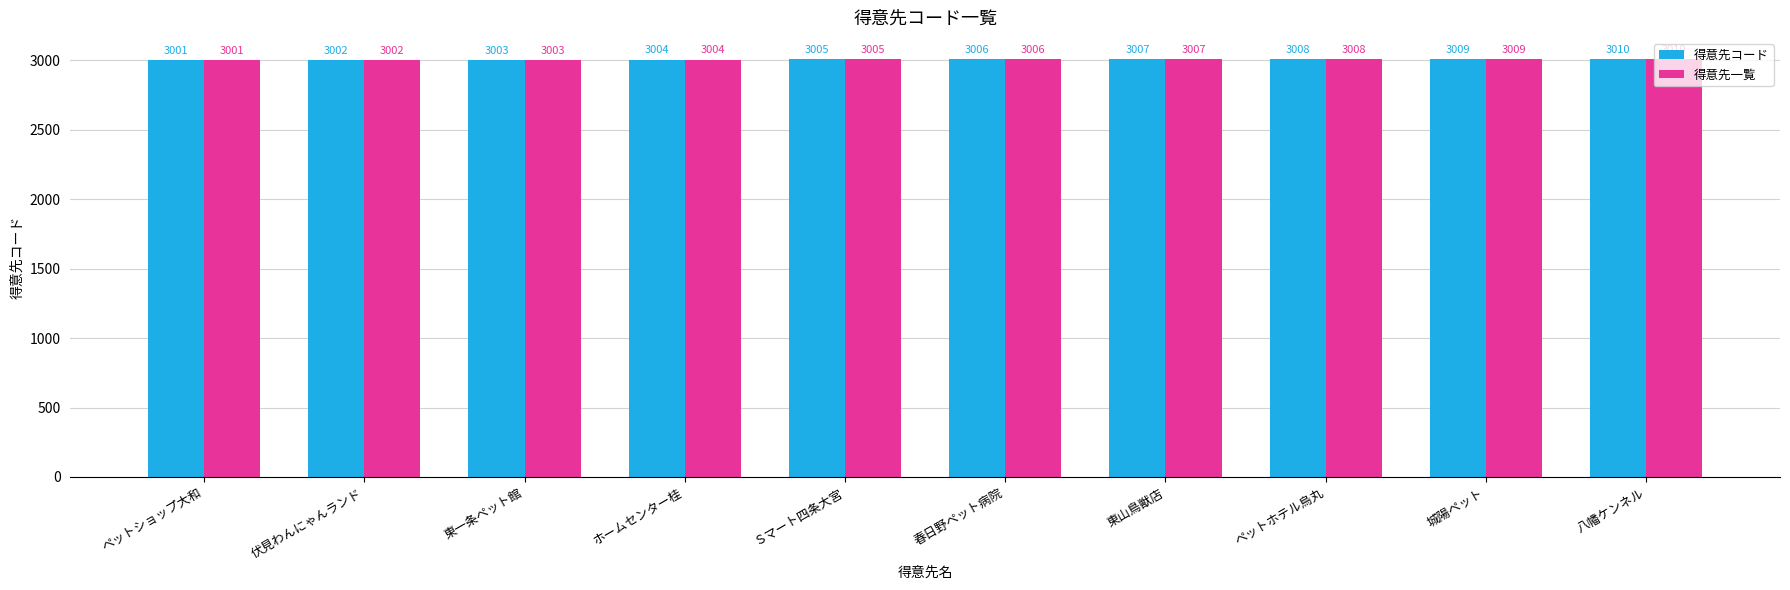

What is the minimum value for 得意先一覧?

3001